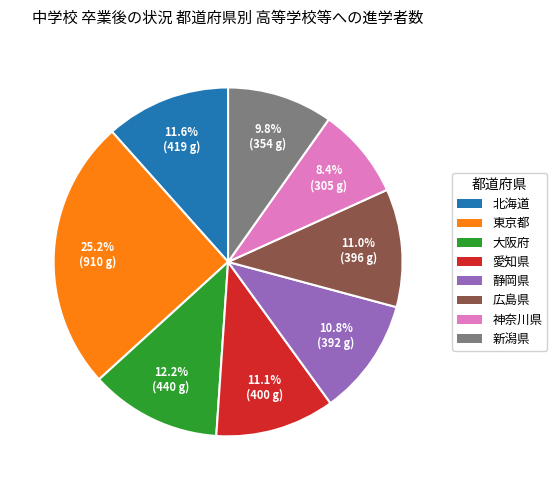

How many segments does this pie chart have?

8